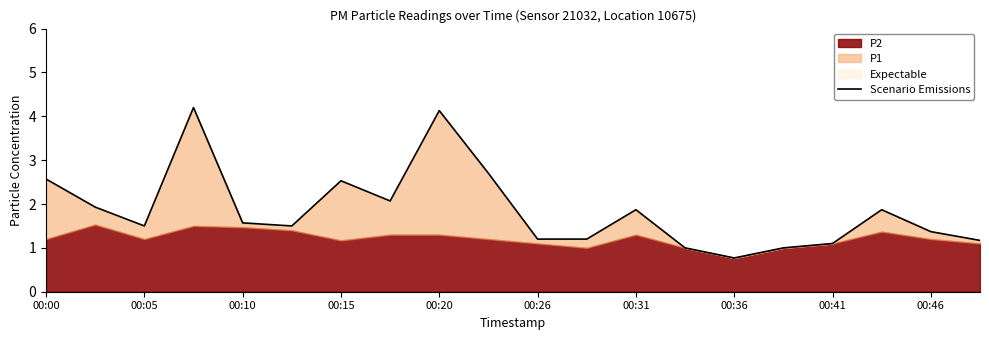

Reading left to right, extract all data points from this chart.

2.6	1.9	1.5	4.2	1.6	1.5	2.5	2.1	4.1	2.7	1.2	1.2	1.9	1.0	0.8	1.0	1.1	1.9	1.4	1.2